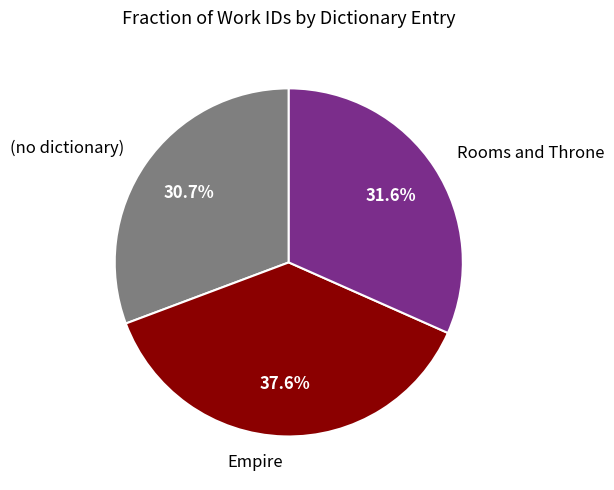

Which has a higher value, (no dictionary) or Rooms and Throne?

Rooms and Throne